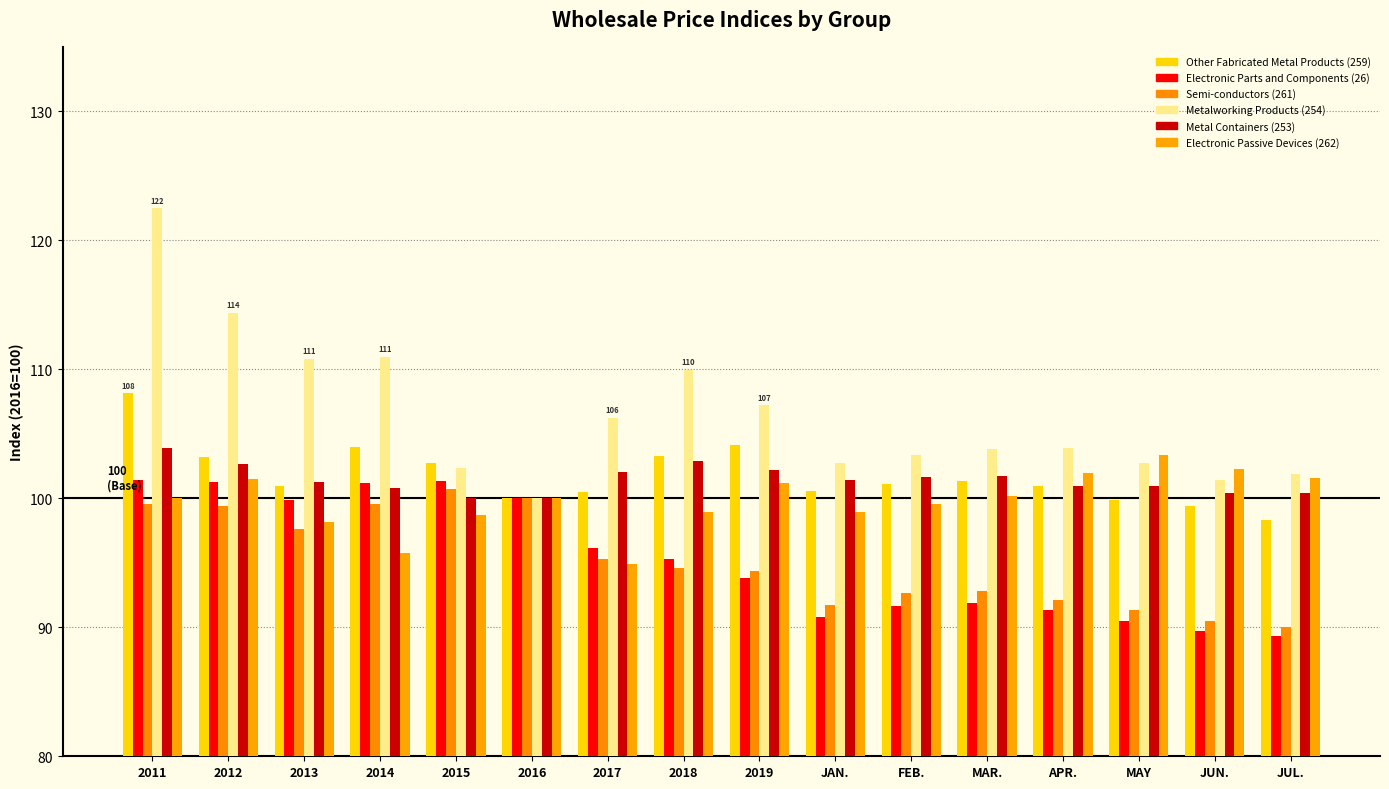

The value of Electronic Passive Devices (262) at MAY is 22.7. True or false?

False